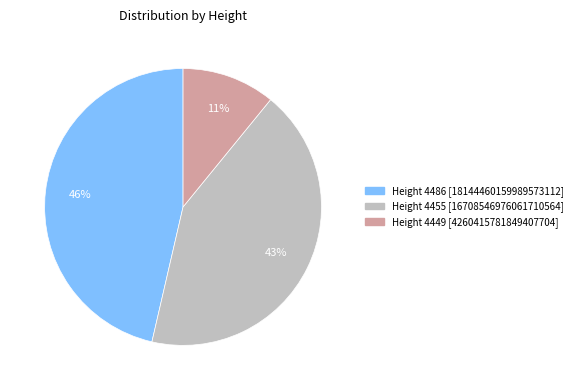

Is there a majority slice in this chart?

No